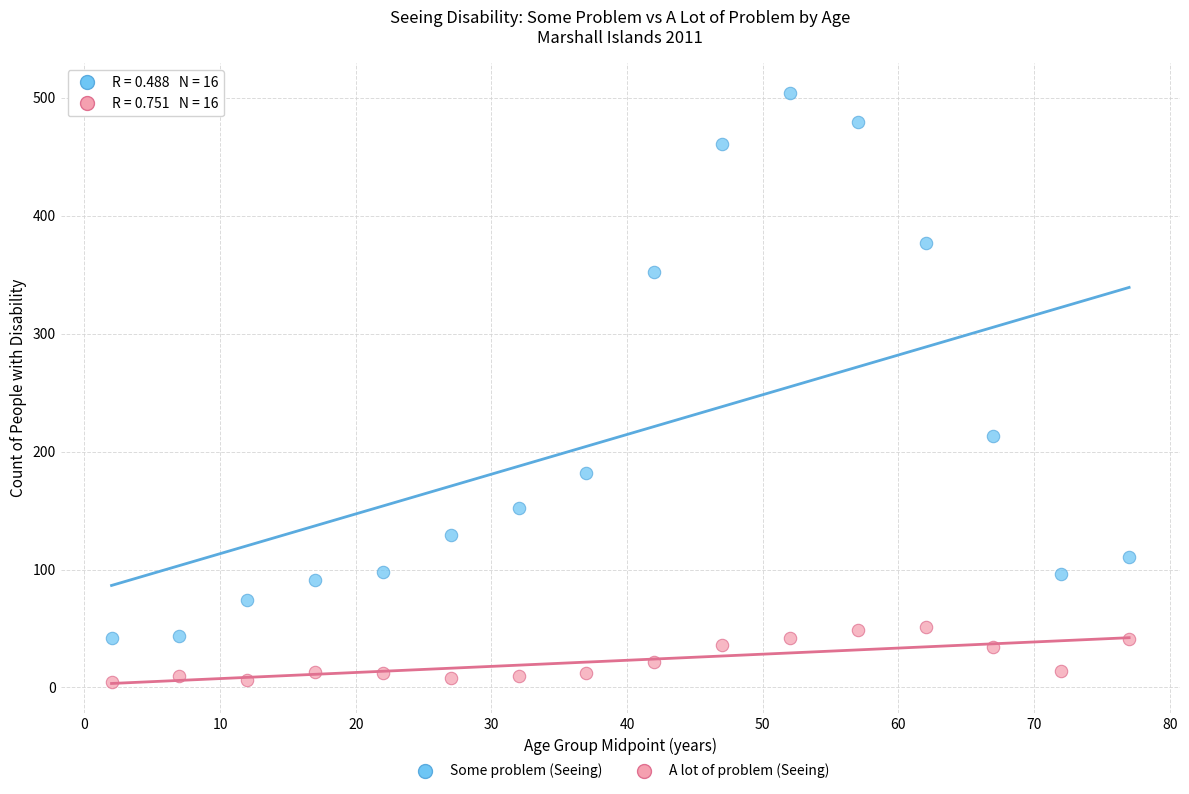

Which series contains the lowest Y value?

A lot of problem (Seeing)